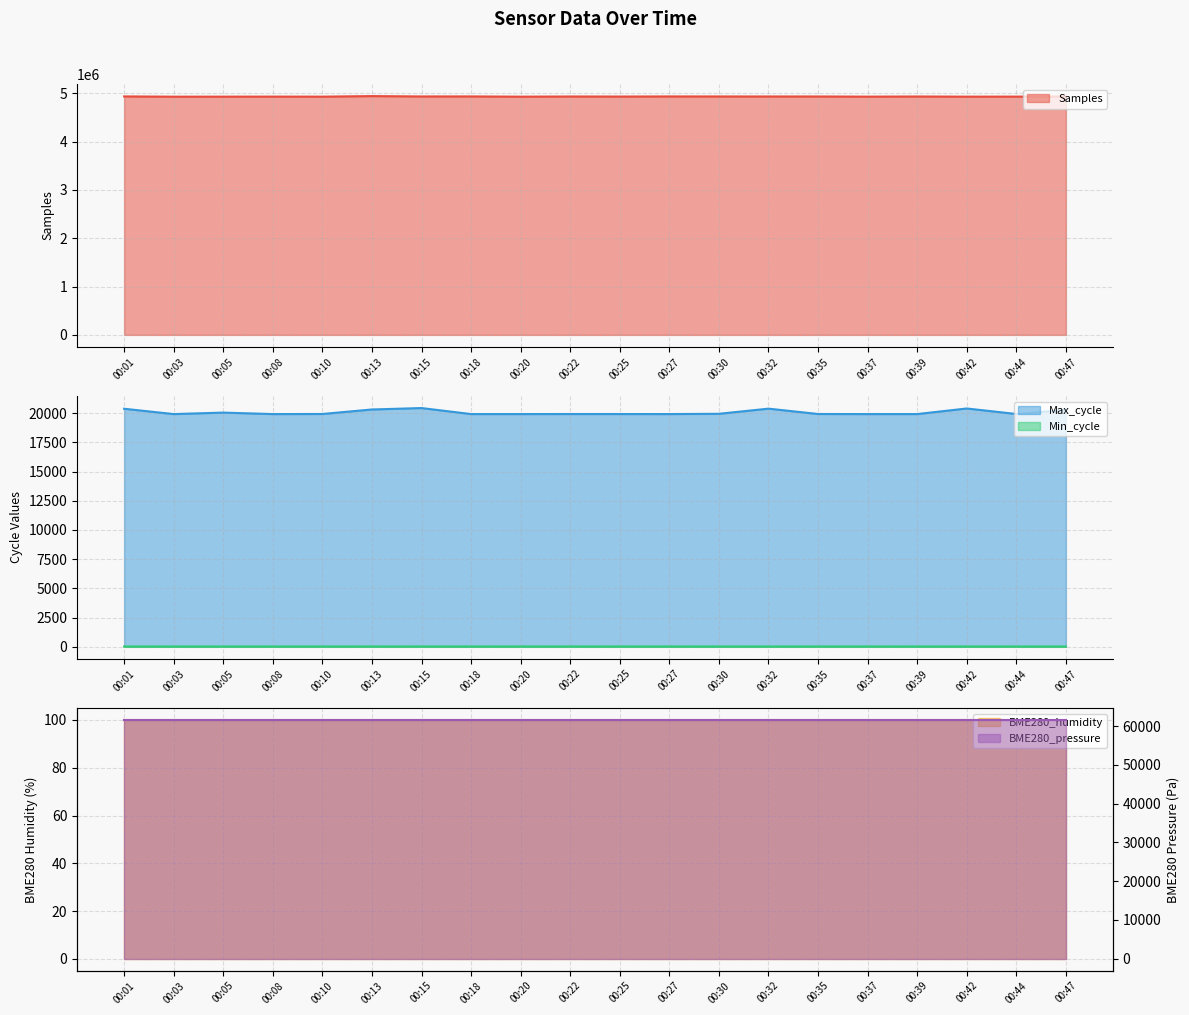

True or false: Max_cycle and Min_cycle cross at least once.

False